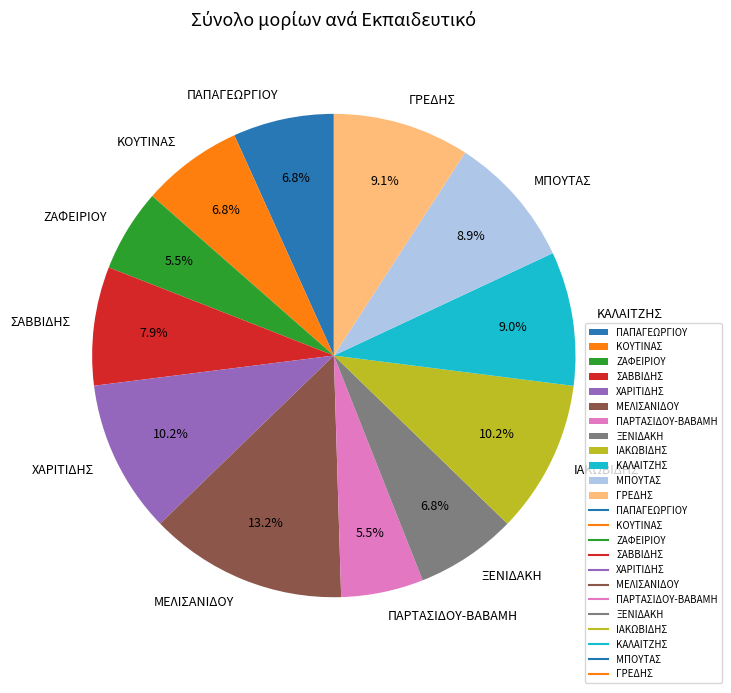

Does ΖΑΦΕΙΡΙΟΥ represent more than half of the total?

No